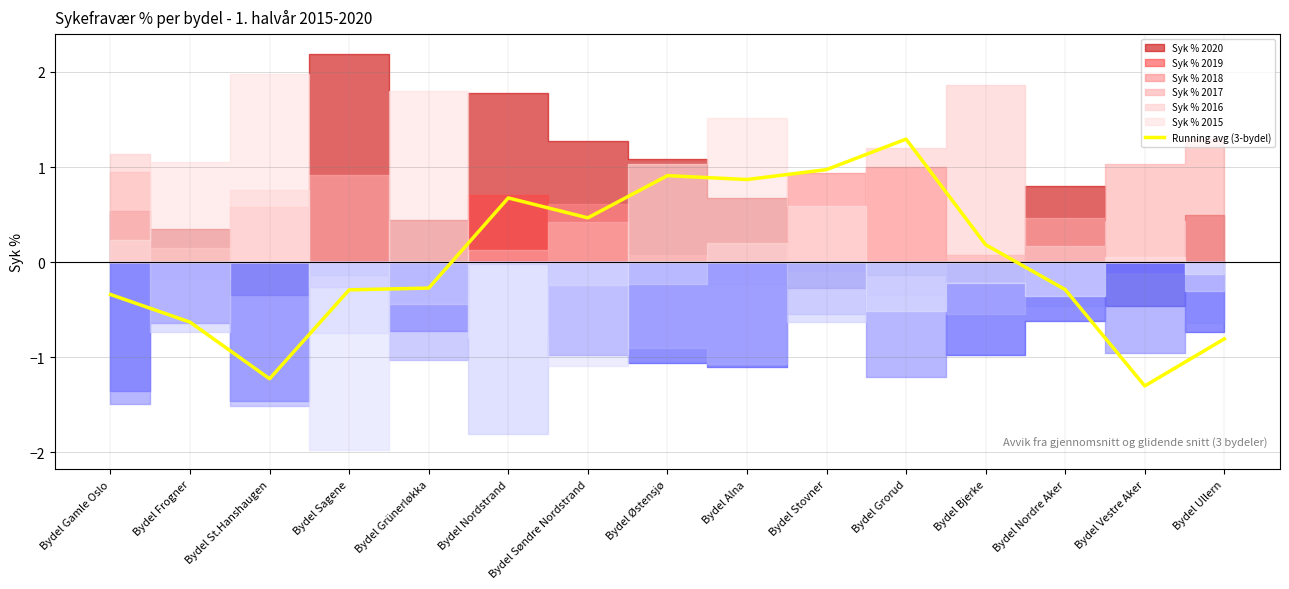

True or false: the data has more than 1 interior local peaks.

True